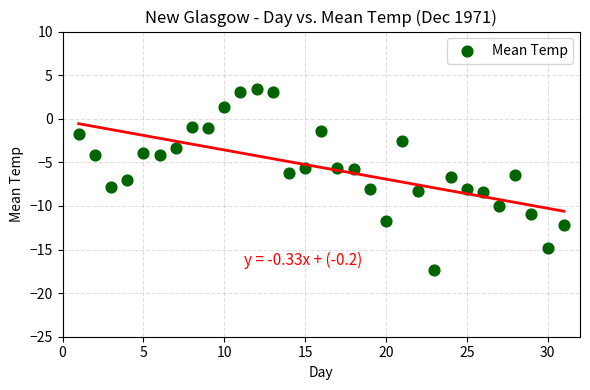

What is the range of X values (max minus min)?

30.0